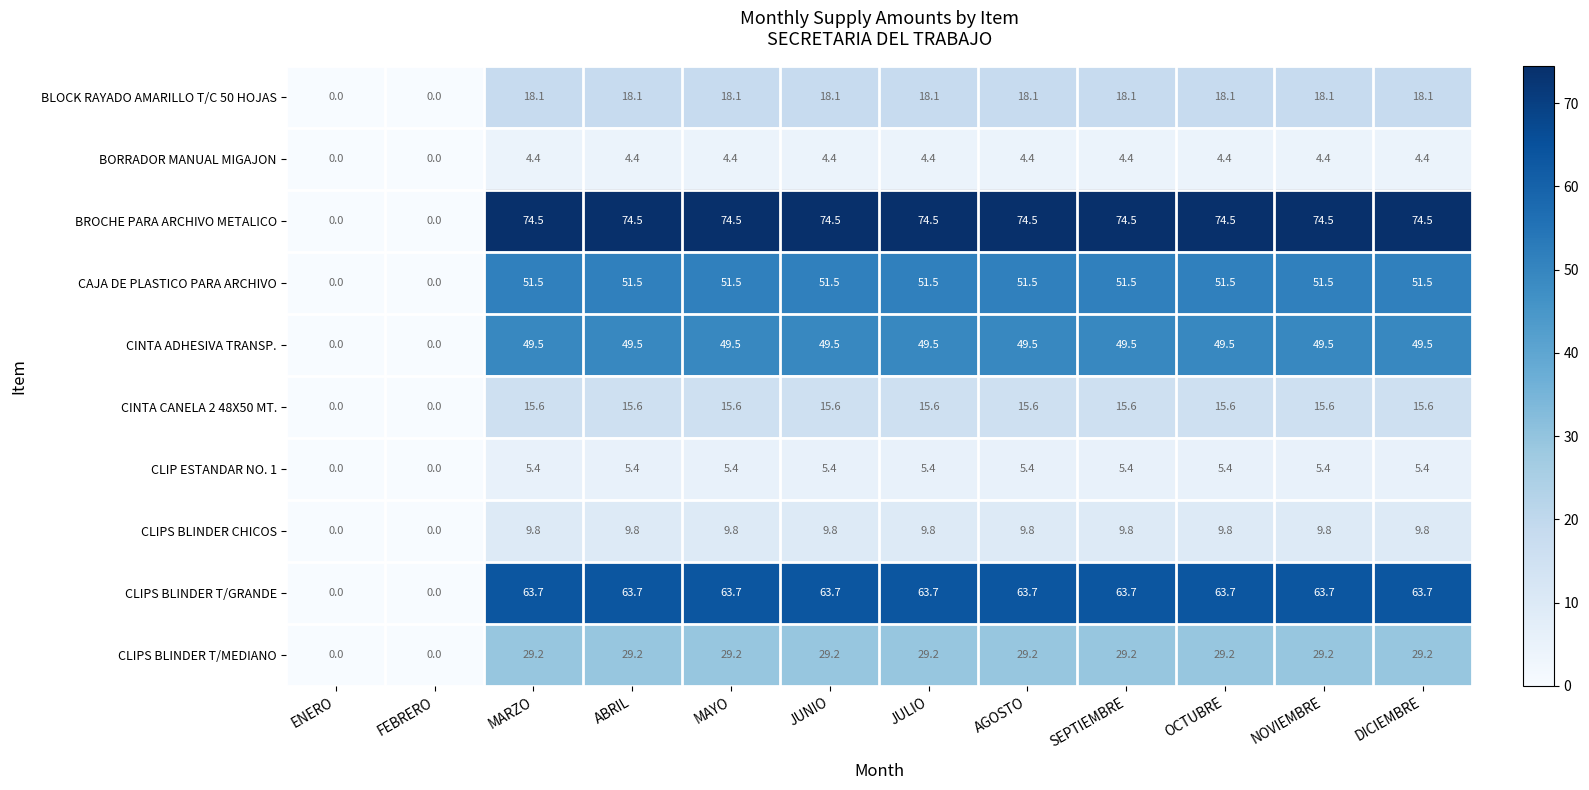

What is the highest value of the CLIP ESTANDAR NO. 1 series?

5.4